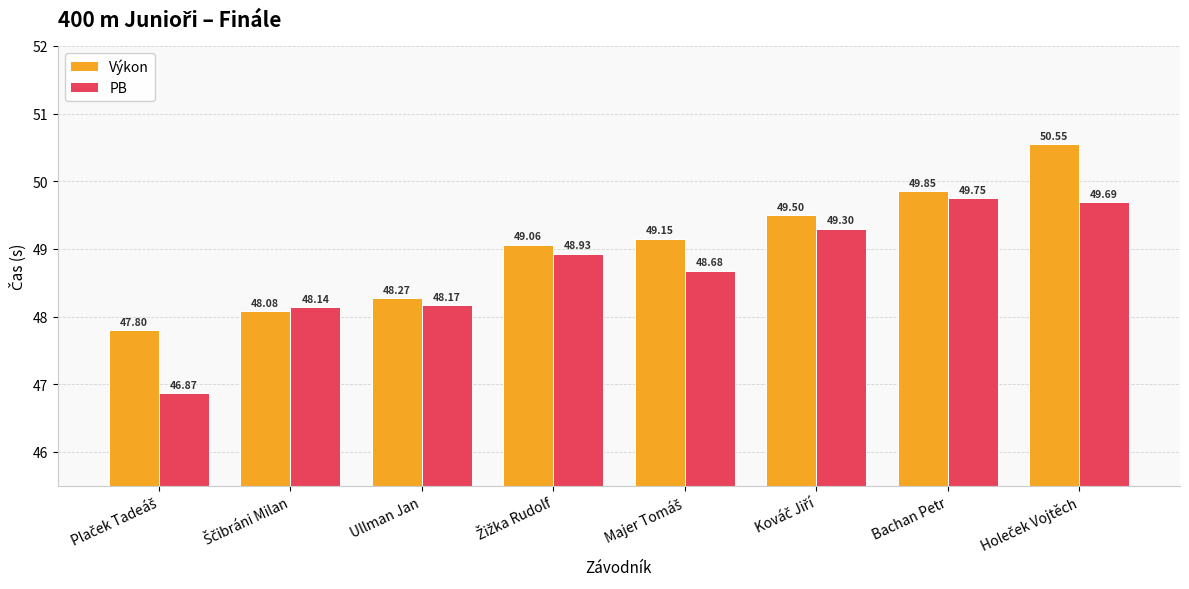

At how many categories does at least one series exceed 46?

8